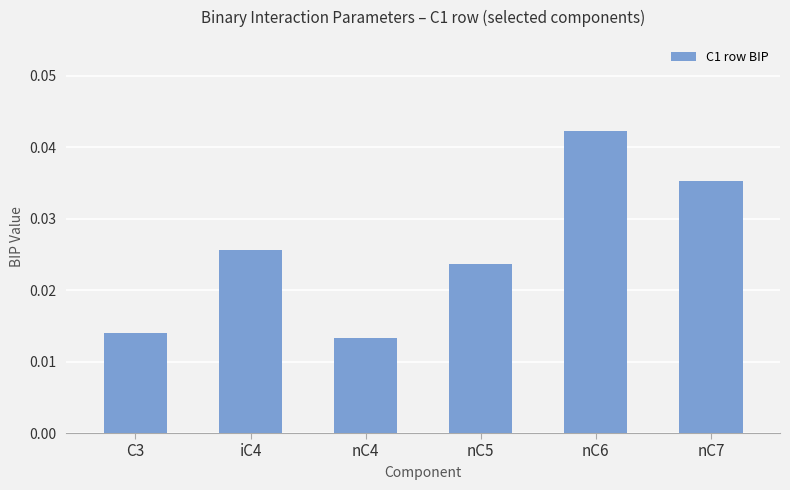

Rank the categories by value from highest to lowest.

nC6, nC7, iC4, nC5, C3, nC4